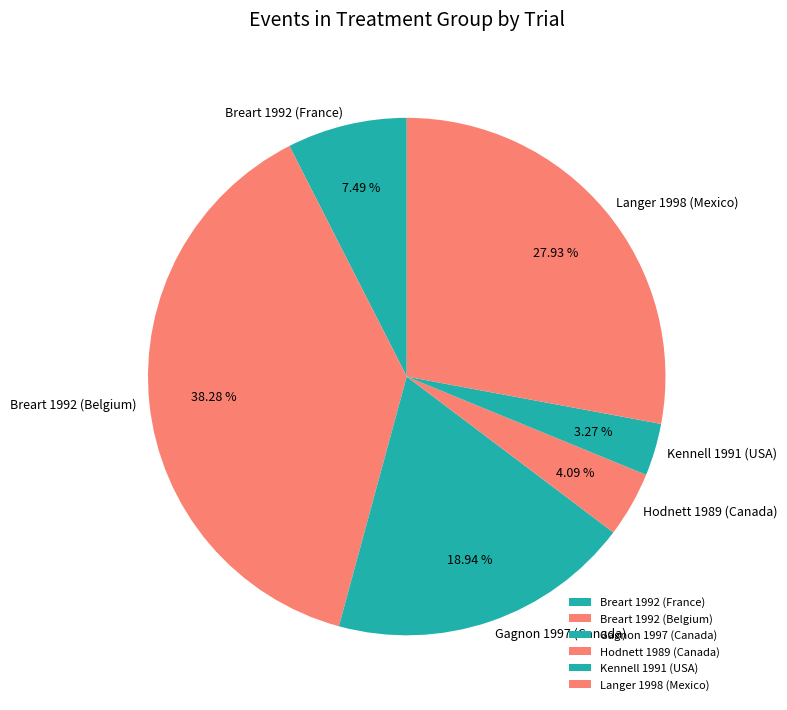

What portion of the pie excludes Langer 1998 (Mexico)?

72.1%